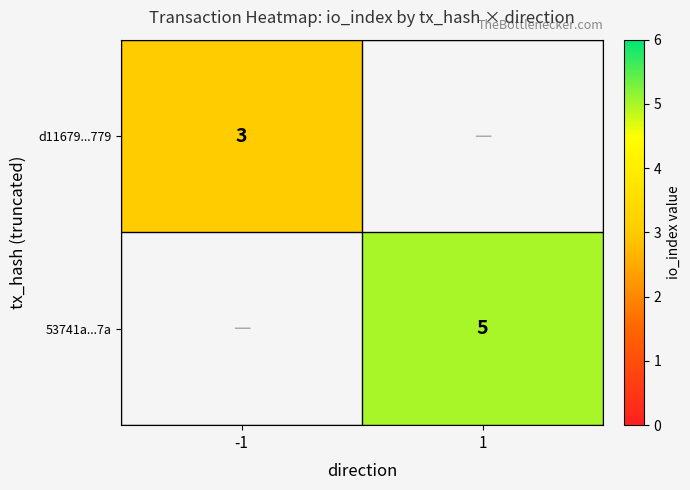

Is it true that d11679...779 equals 5 at -1?

False